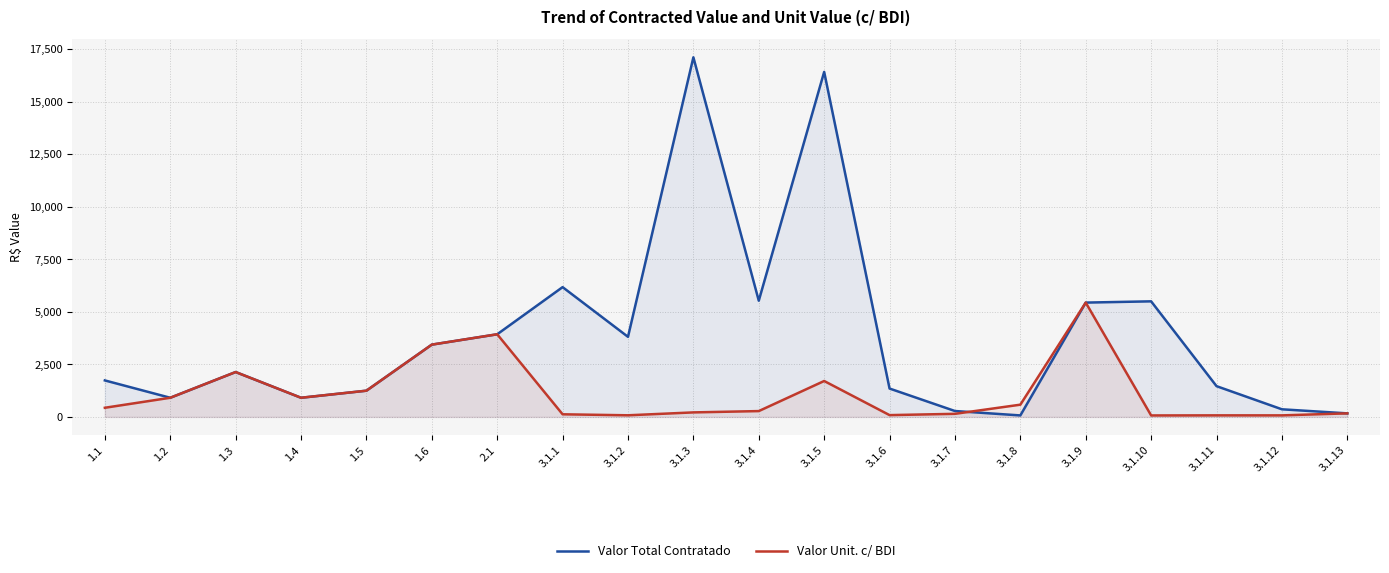

Reading left to right, extract all data points from this chart.

Valor Total Contratado: 1.1=1734.6	1.2=910.0	1.3=2133.3	1.4=910.0	1.5=1246.5	1.6=3437.1	2.1=3929.5	3.1.1=6171.5	3.1.2=3808.0	3.1.3=17101.6	3.1.4=5526.8	3.1.5=16408.0	3.1.6=1348.5	3.1.7=279.5	3.1.8=69.7	3.1.9=5436.2	3.1.10=5496.0	3.1.11=1462.2	3.1.12=361.1	3.1.13=167.9
Valor Unit. c/ BDI: 1.1=433.6	1.2=910.0	1.3=2133.3	1.4=910.0	1.5=1246.5	1.6=3437.1	2.1=3929.5	3.1.1=123.4	3.1.2=76.2	3.1.3=213.8	3.1.4=276.3	3.1.5=1707.4	3.1.6=84.3	3.1.7=145.6	3.1.8=580.9	3.1.9=5436.2	3.1.10=68.7	3.1.11=73.1	3.1.12=72.2	3.1.13=167.9